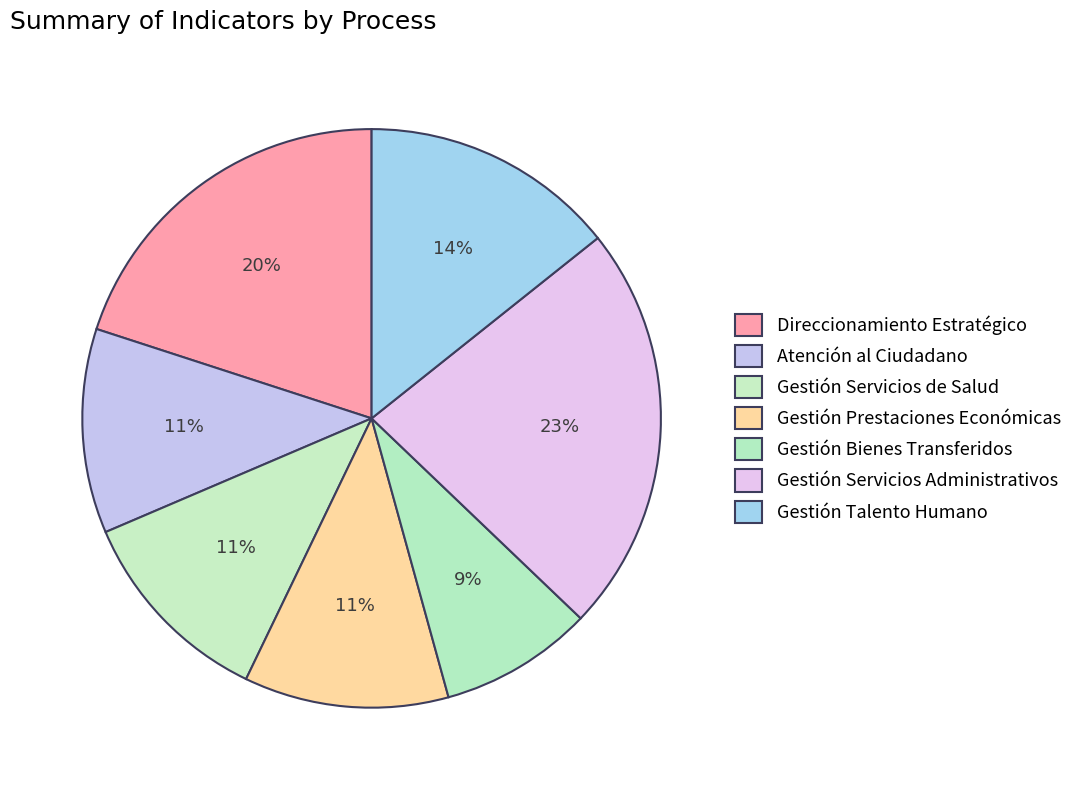

Between Gestión Bienes Transferidos and Direccionamiento Estratégico, which is larger?

Direccionamiento Estratégico